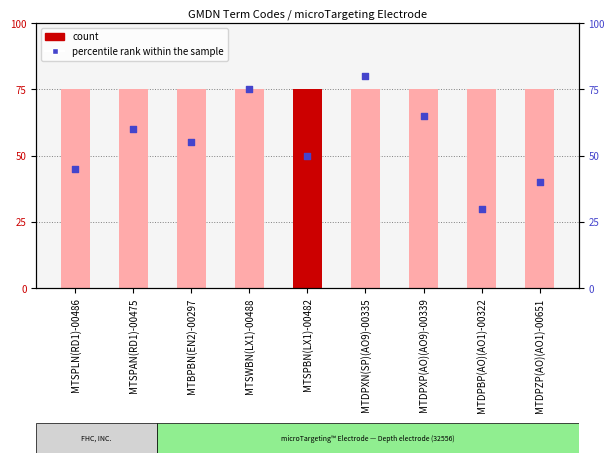

Is the value of percentile rank within the sample at MTSPBN(LX1)-00482 greater than the value of count at MTSPBN(LX1)-00482?

No